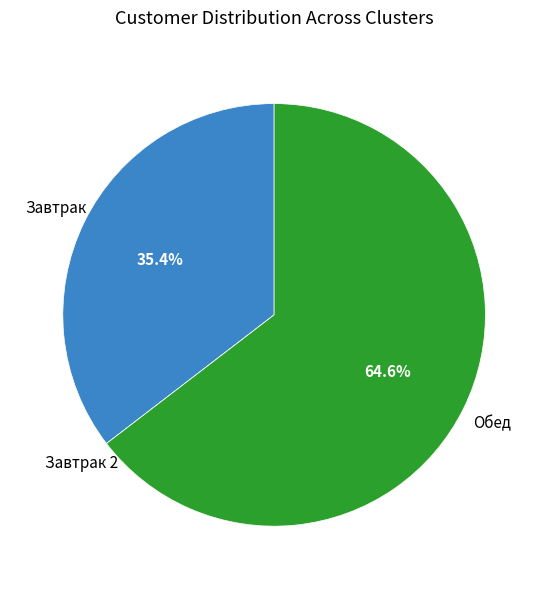

Which slice represents more than half of the pie?

Обед